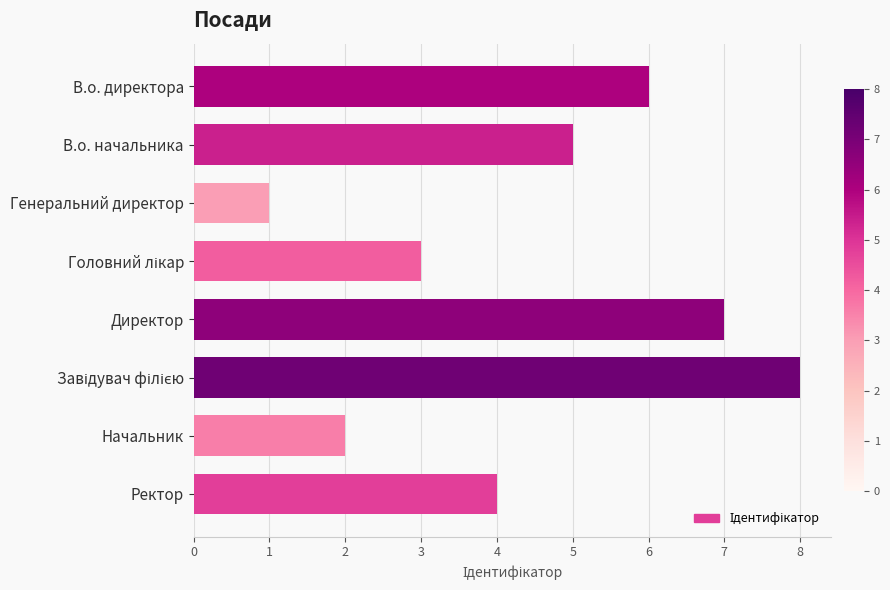

The chart shows a value of 7 at Директор. True or false?

True